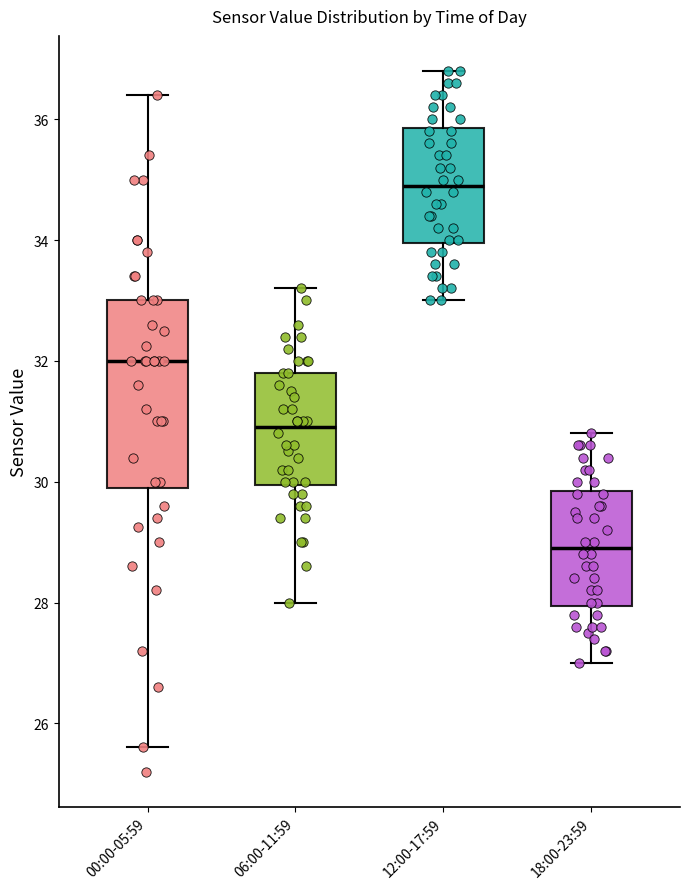

Comparing the boxes themselves (not the whiskers), which one is the tallest?

00:00-05:59